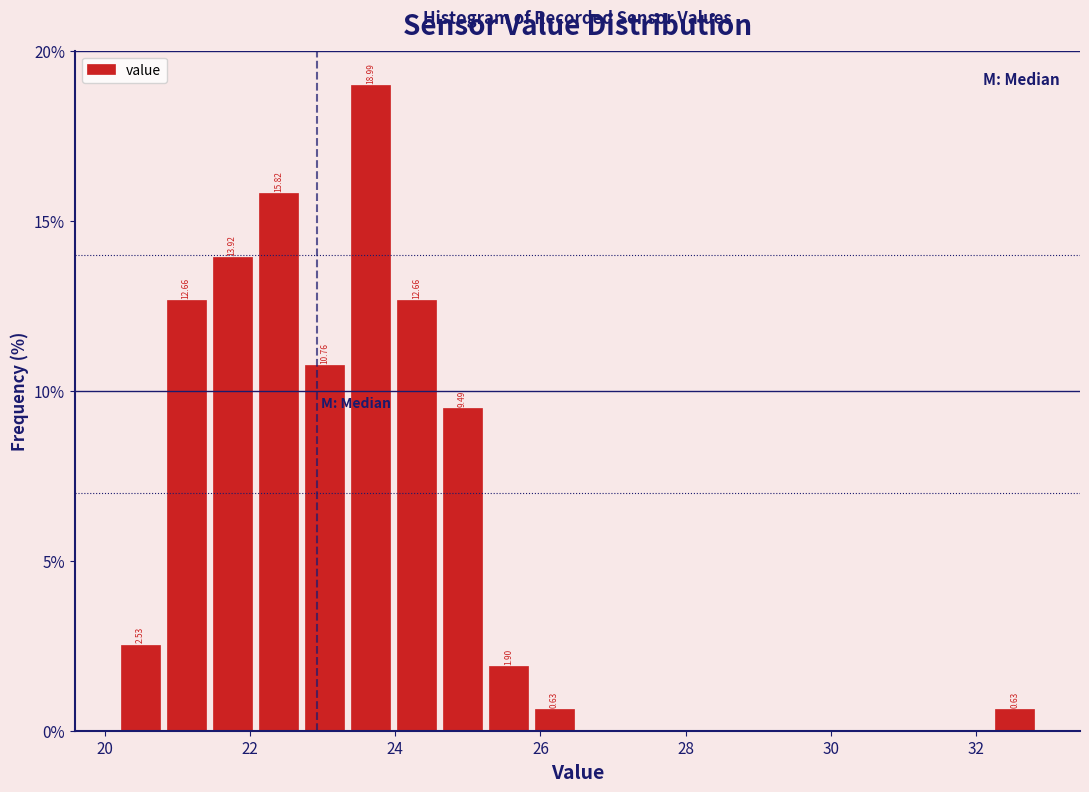

Read against the x-axis, roughly where is the centre of the tallest bar?

23.6